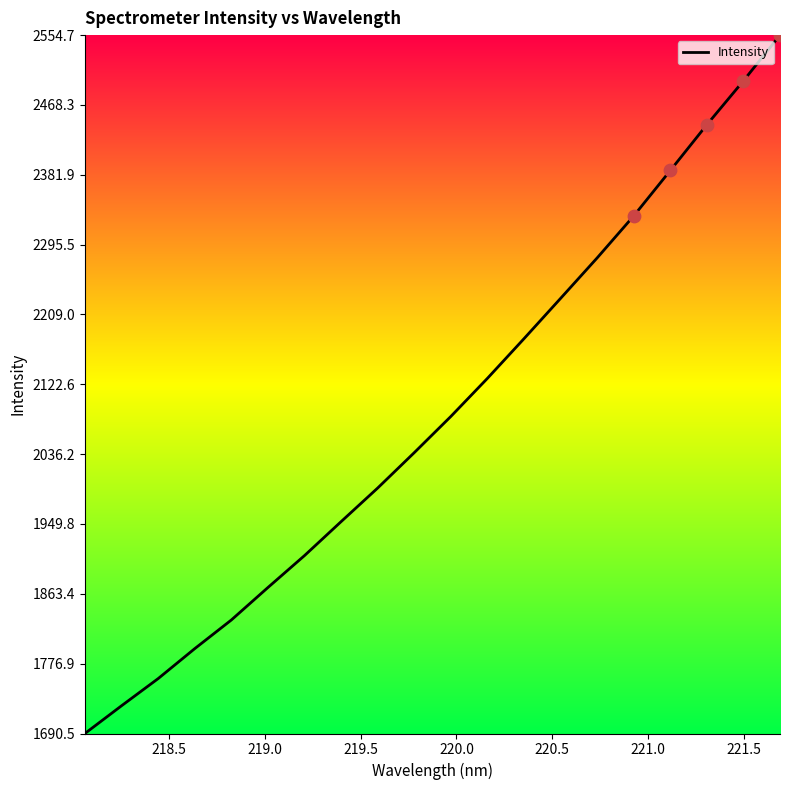

What is the greatest value displayed?

2554.7